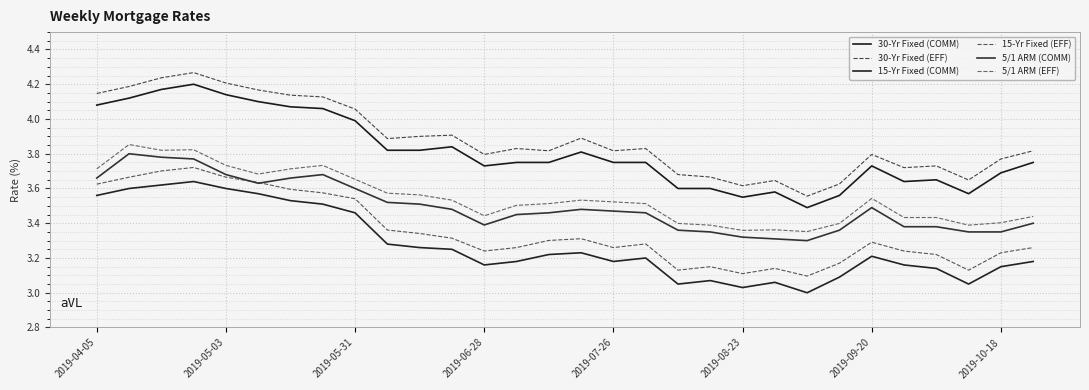

Reading left to right, transcribe all the data shown in this chart.

30-Yr Fixed (COMM): 4.1	4.1	4.2	4.2	4.1	4.1	4.1	4.1	4.0	3.8	3.8	3.8	3.7	3.8	3.8	3.8	3.8	3.8	3.6	3.6	3.5	3.6	3.5	3.6	3.7	3.6	3.6	3.6	3.7	3.8
30-Yr Fixed (EFF): 4.1	4.2	4.2	4.3	4.2	4.2	4.1	4.1	4.1	3.9	3.9	3.9	3.8	3.8	3.8	3.9	3.8	3.8	3.7	3.7	3.6	3.6	3.6	3.6	3.8	3.7	3.7	3.6	3.8	3.8
15-Yr Fixed (COMM): 3.6	3.6	3.6	3.6	3.6	3.6	3.5	3.5	3.5	3.3	3.3	3.2	3.2	3.2	3.2	3.2	3.2	3.2	3.0	3.1	3.0	3.1	3.0	3.1	3.2	3.2	3.1	3.0	3.1	3.2
15-Yr Fixed (EFF): 3.6	3.7	3.7	3.7	3.7	3.6	3.6	3.6	3.5	3.4	3.3	3.3	3.2	3.3	3.3	3.3	3.3	3.3	3.1	3.1	3.1	3.1	3.1	3.2	3.3	3.2	3.2	3.1	3.2	3.3
5/1 ARM (COMM): 3.7	3.8	3.8	3.8	3.7	3.6	3.7	3.7	3.6	3.5	3.5	3.5	3.4	3.5	3.5	3.5	3.5	3.5	3.4	3.4	3.3	3.3	3.3	3.4	3.5	3.4	3.4	3.4	3.4	3.4
5/1 ARM (EFF): 3.7	3.9	3.8	3.8	3.7	3.7	3.7	3.7	3.7	3.6	3.6	3.5	3.4	3.5	3.5	3.5	3.5	3.5	3.4	3.4	3.4	3.4	3.4	3.4	3.5	3.4	3.4	3.4	3.4	3.4